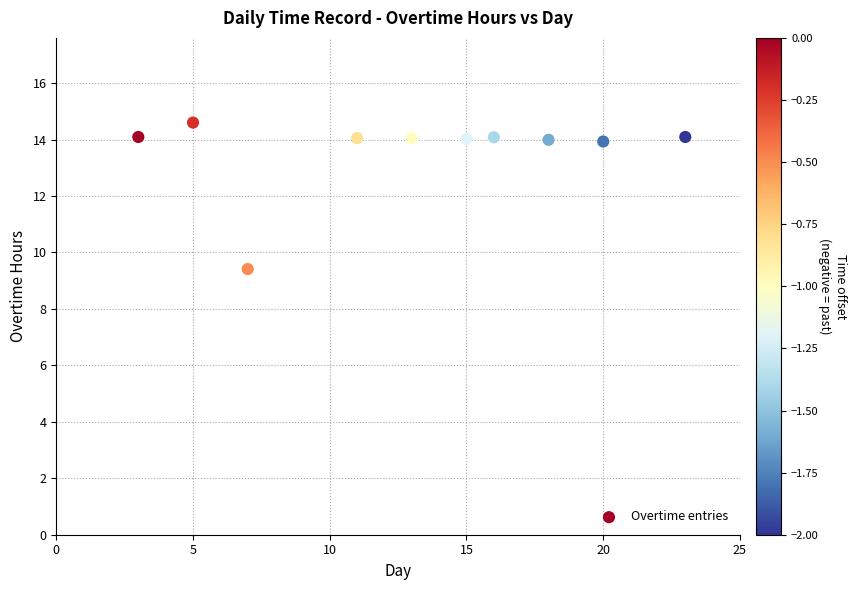

What is the range of X values (max minus min)?

20.0